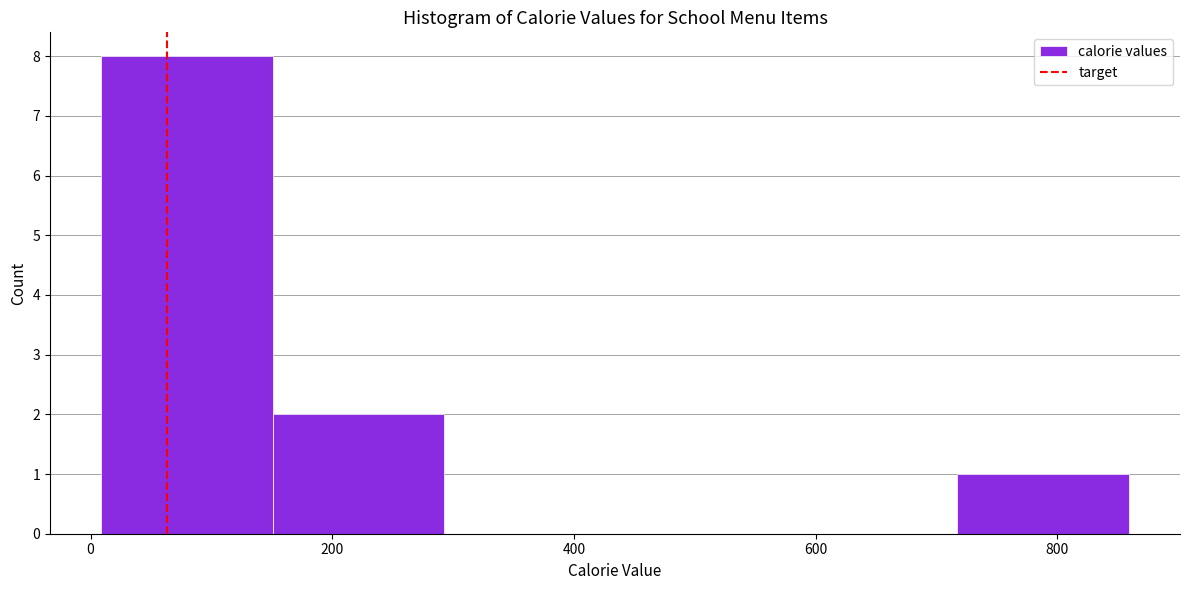

Over which range of the x-axis is the bar tallest?

0 to 160